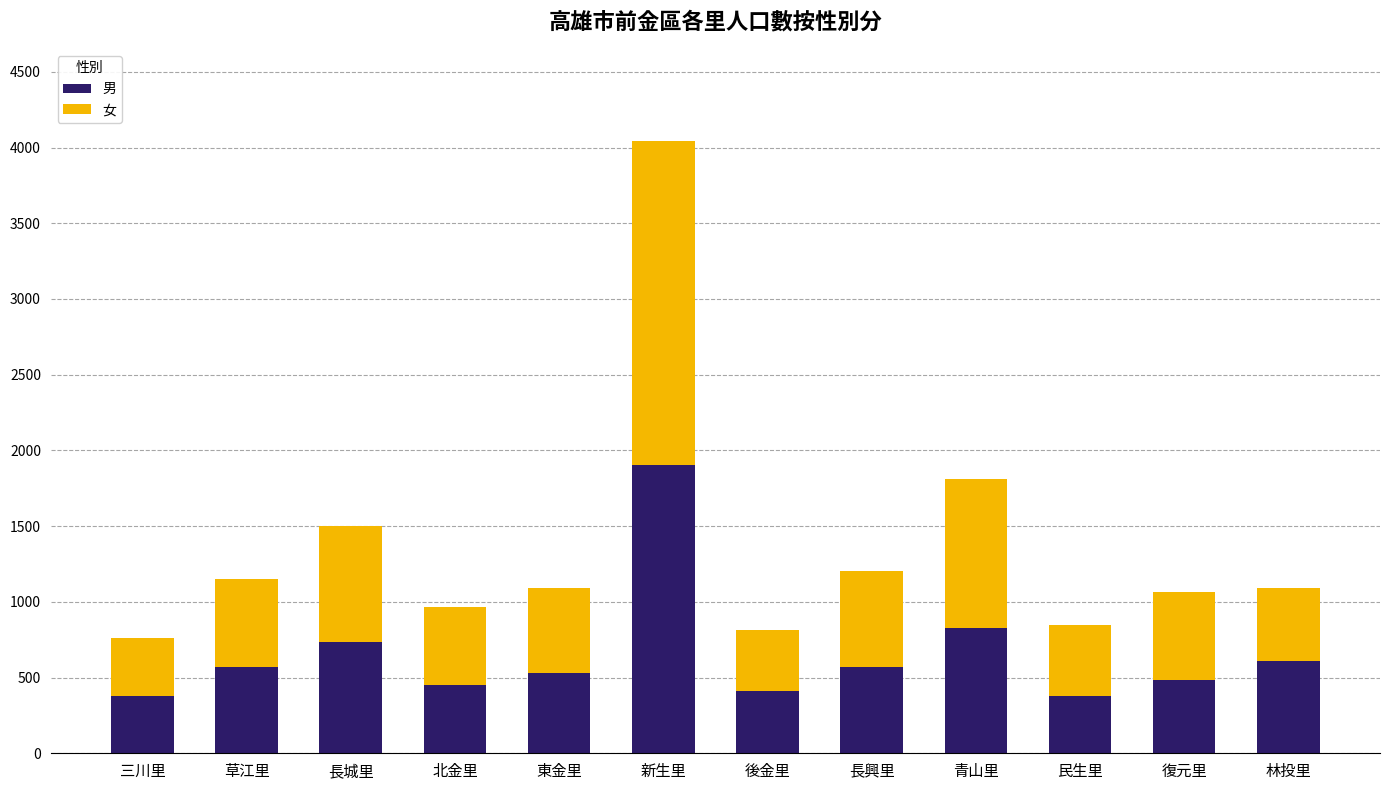

What is the total value across all series at 北金里?

963